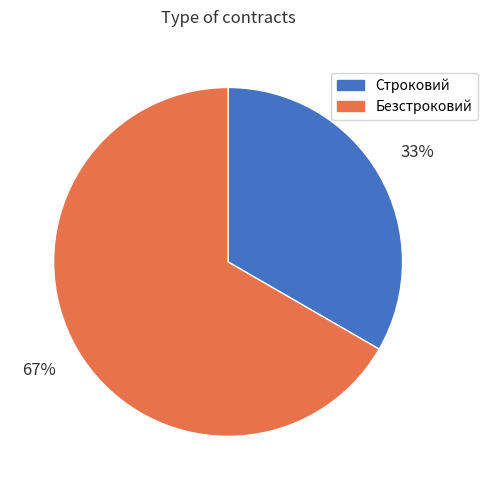

Combined, do Безстроковий and Строковий account for over 50%?

Yes